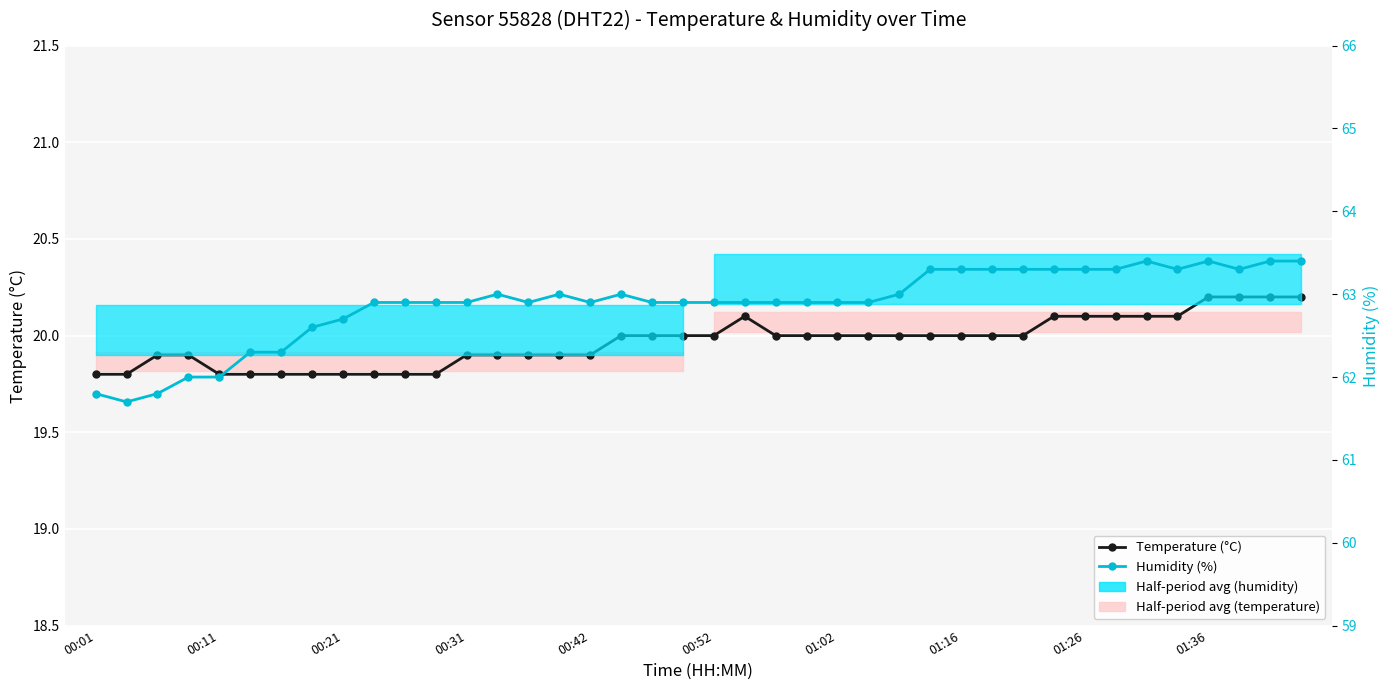

How many data points in Temperature (°C) are above 20?

10